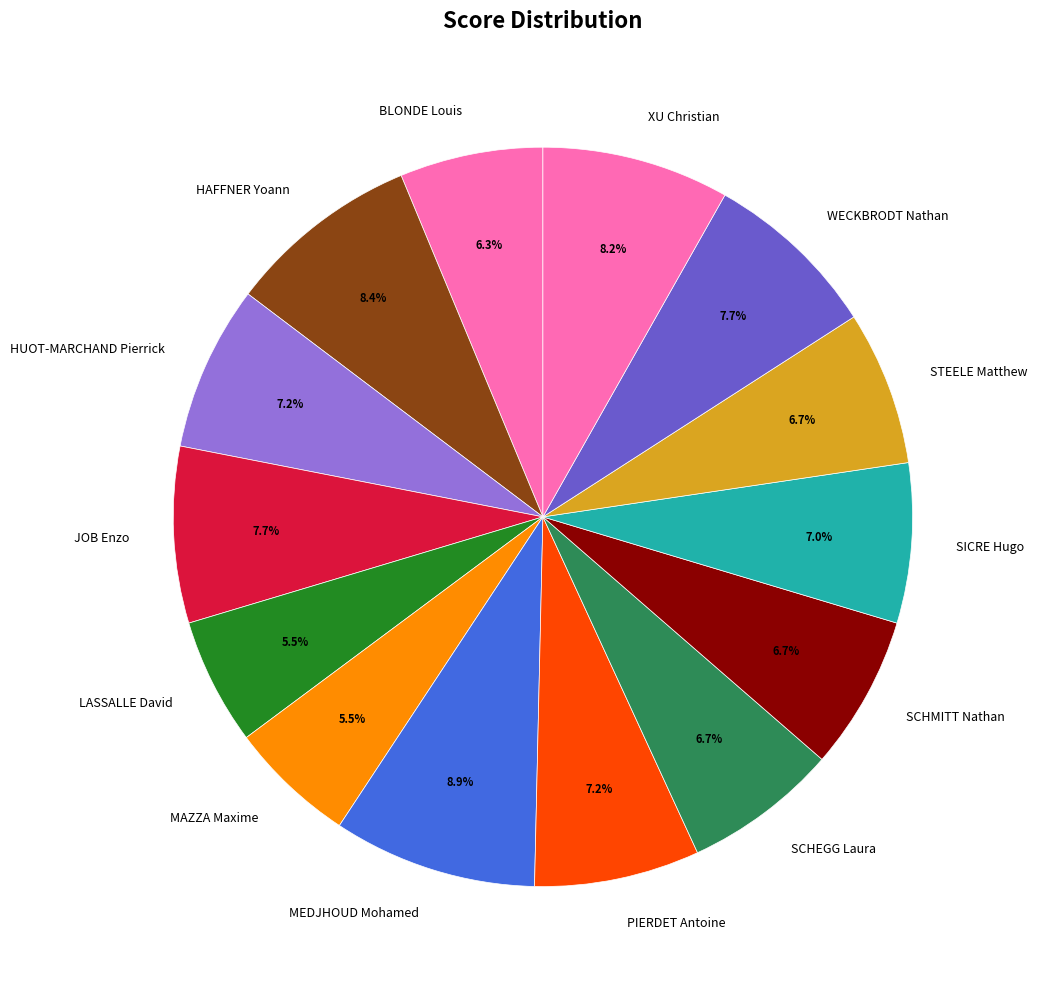

Is LASSALLE David the majority of the pie?

No